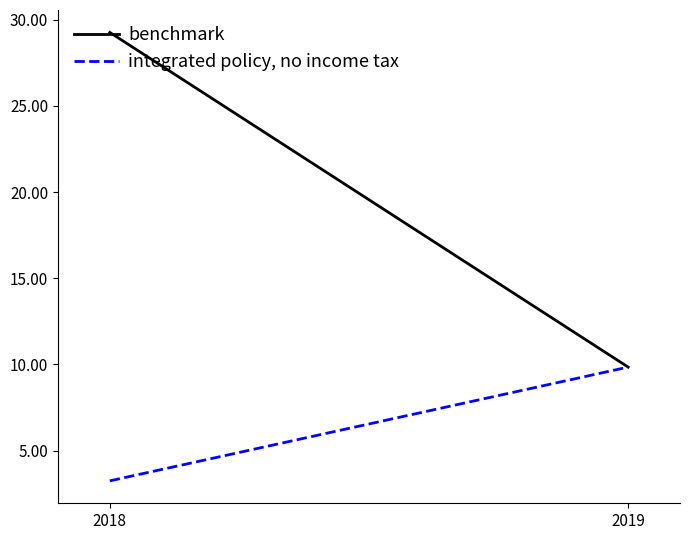

The benchmark series shows 9.8 at 2019. True or false?

True